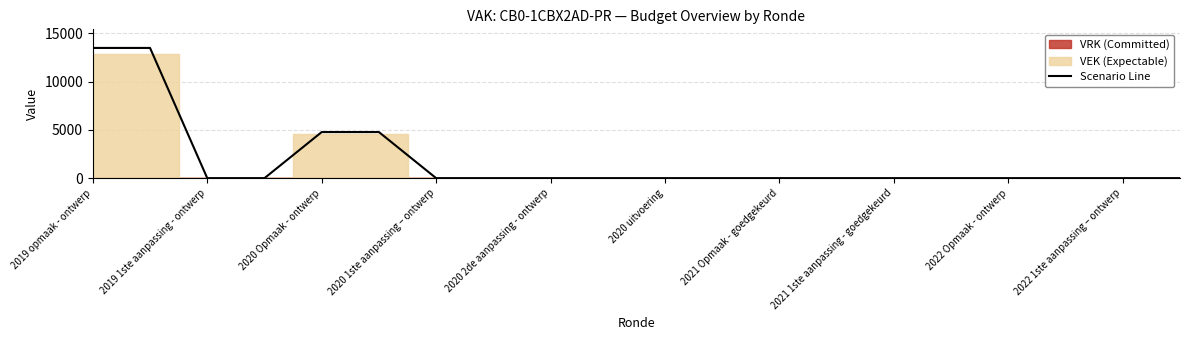

True or false: Scenario Line has a value of 0.0 at 2020 uitvoering.

True